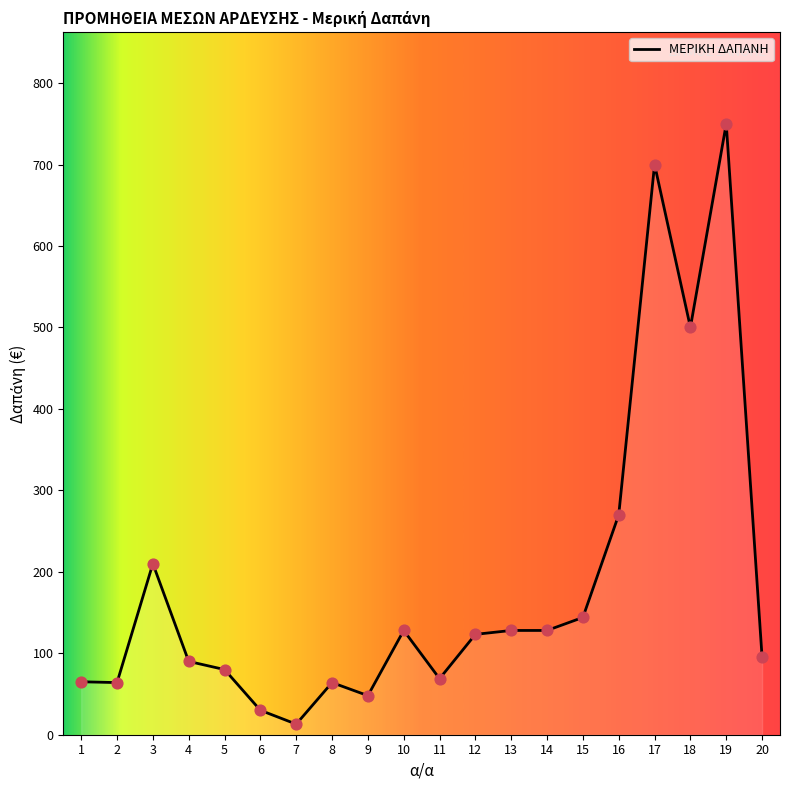

Between 1 and 5, which is larger?

5